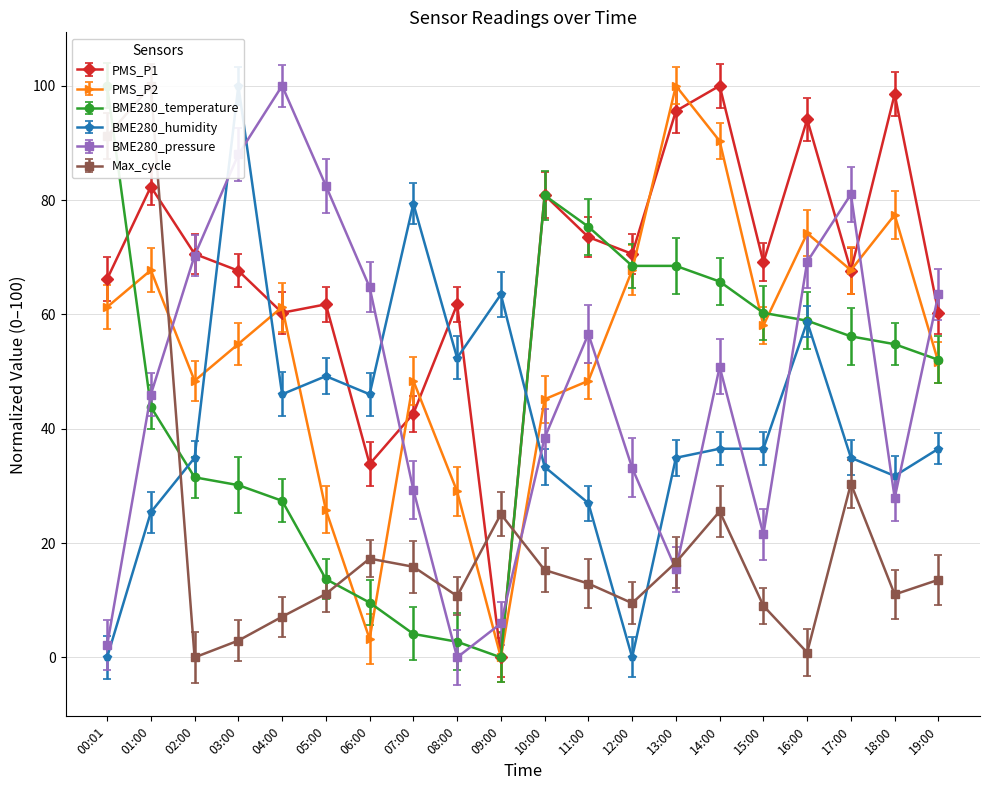

Which series ends up on top after the final intersection of PMS_P2 and BME280_humidity?

PMS_P2